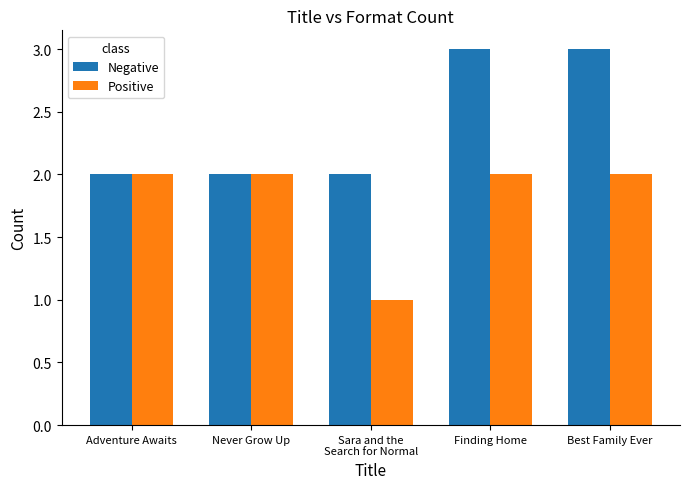

Between Adventure Awaits and Finding Home, which series saw the biggest shift?

Negative